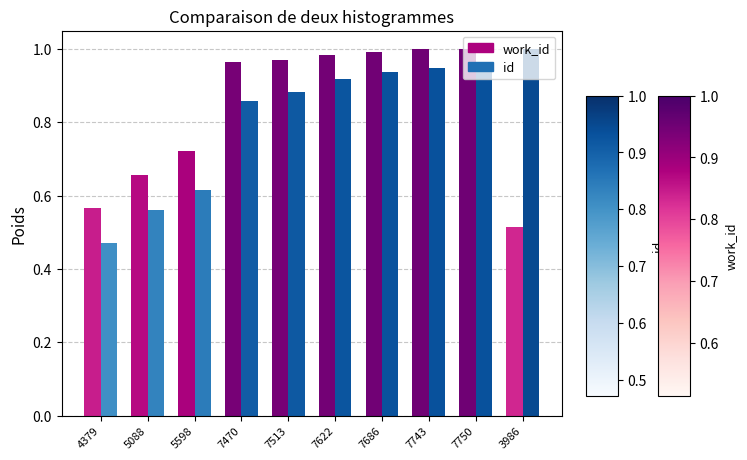

What is the sum of the id values at 5598 and 7686?

1.6